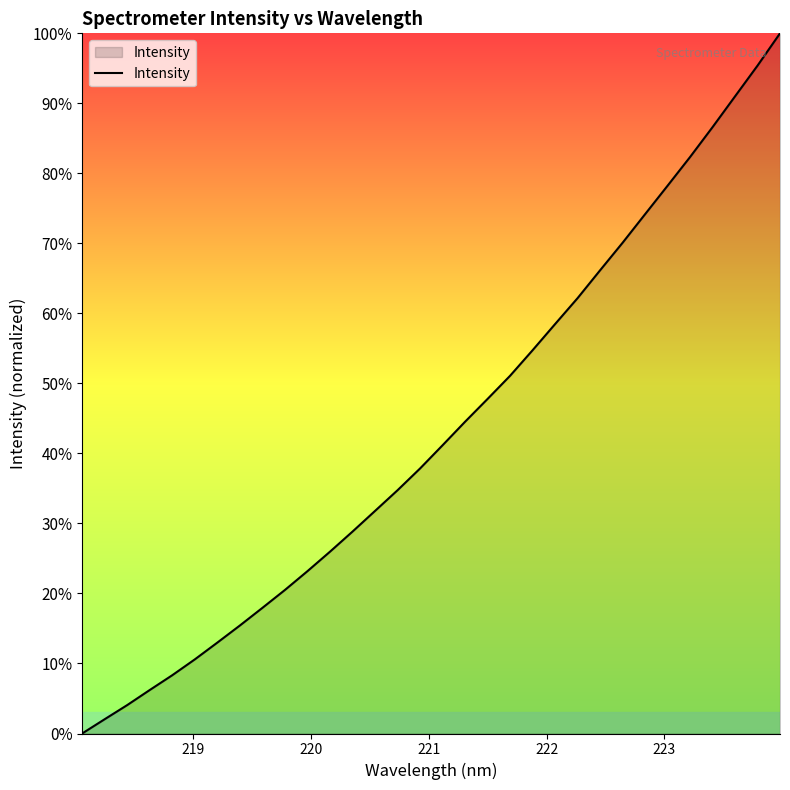

What is the maximum value shown in the chart?

100.0